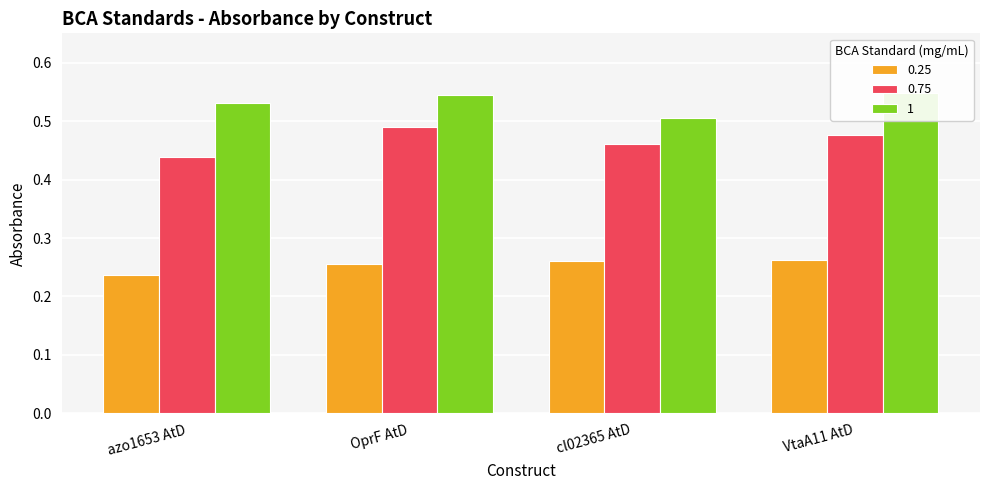

What are all the series names shown in the legend?

0.25, 0.75, 1